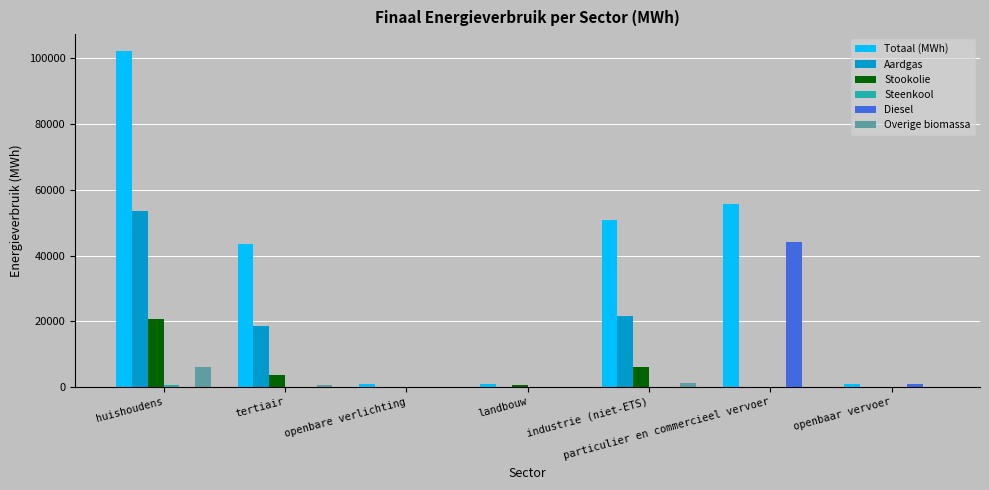

Between tertiair and openbaar vervoer, which series saw the biggest shift?

Totaal (MWh)